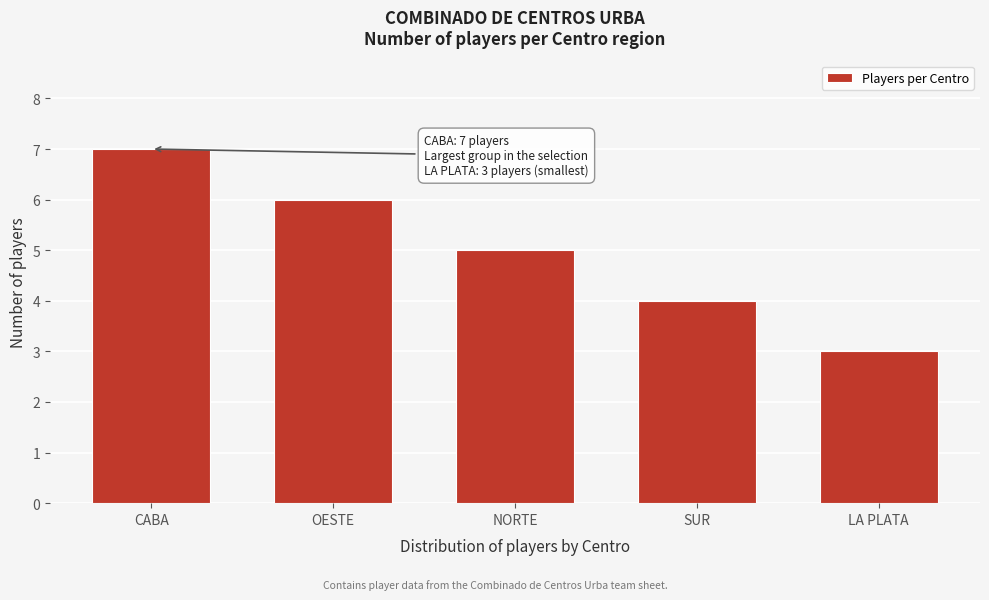

Reading left to right, what are all the values shown in this chart?

CABA=7	OESTE=6	NORTE=5	SUR=4	LA PLATA=3